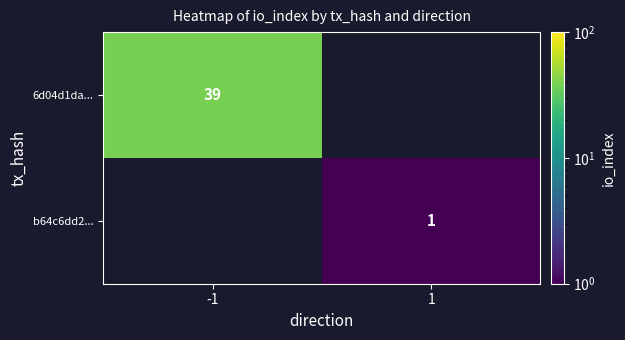

Is the value of b64c6dd2... at 1 greater than the value of 6d04d1da... at -1?

No